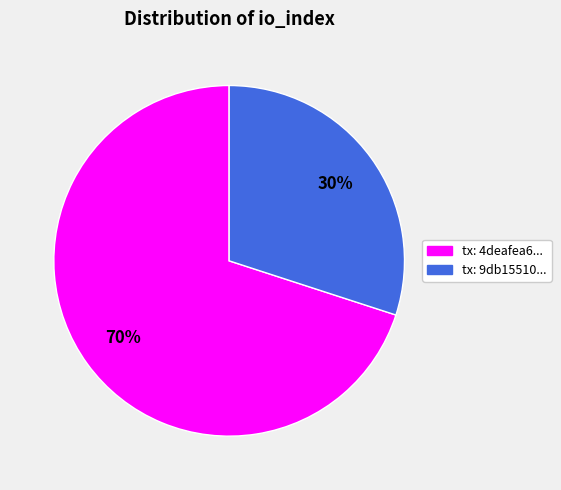

Does any single category account for the majority?

Yes